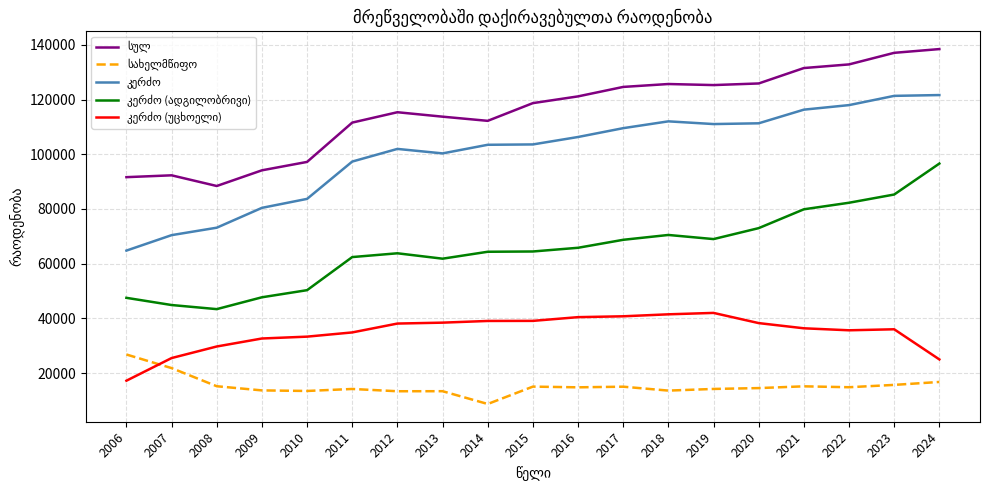

What is the spread (max minus min) of values at 2017?

109538